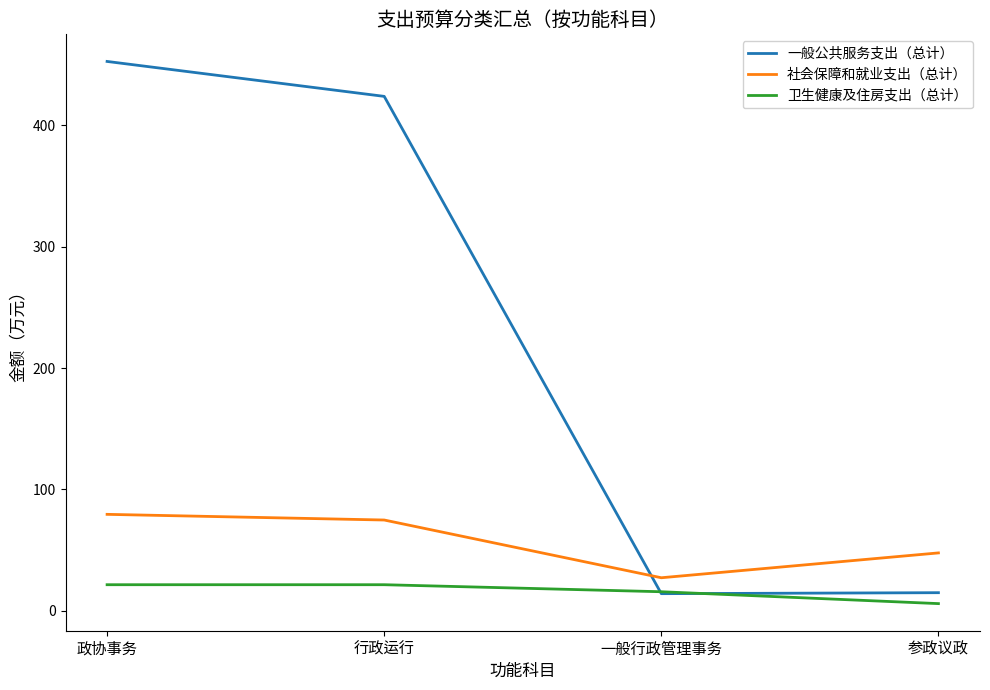

How many values in the 社会保障和就业支出（总计） series exceed 74?

2